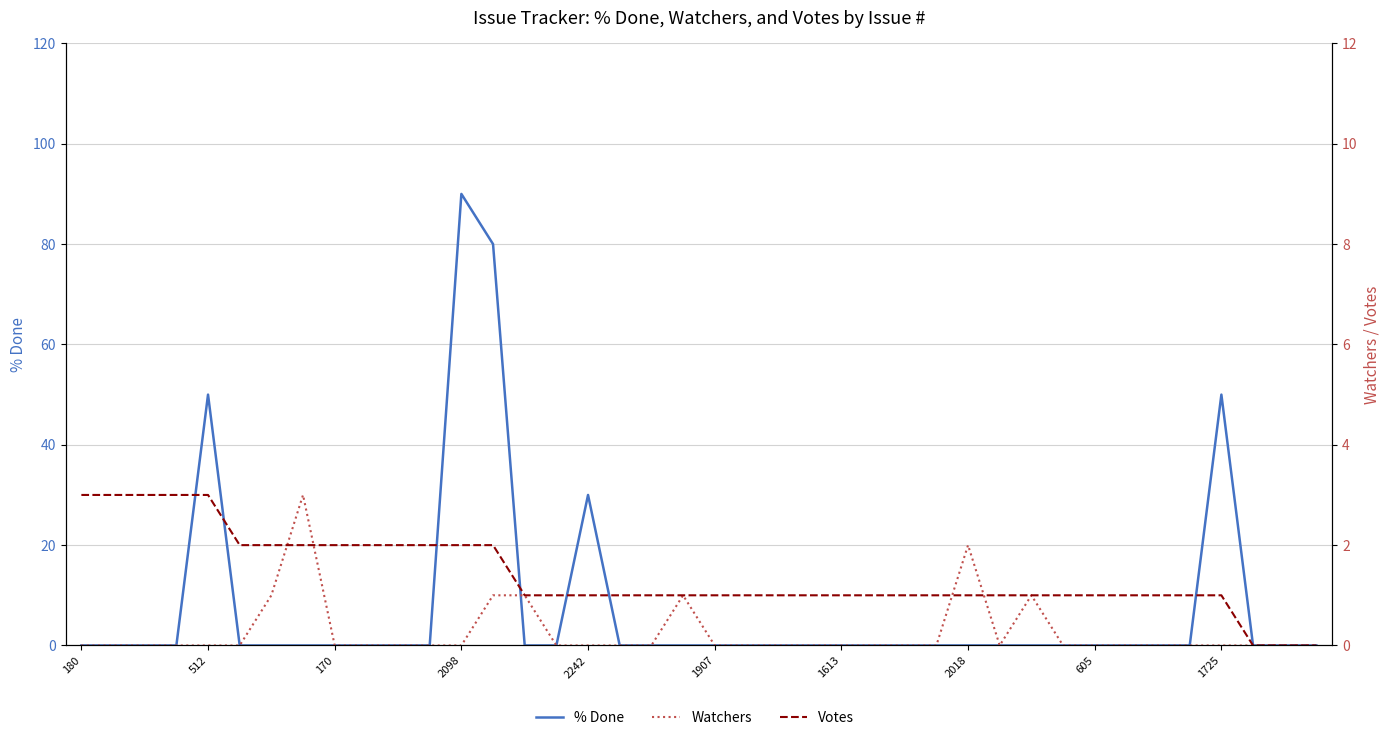

List the series in order of their overall mean, lowest first.

Watchers, Votes, % Done